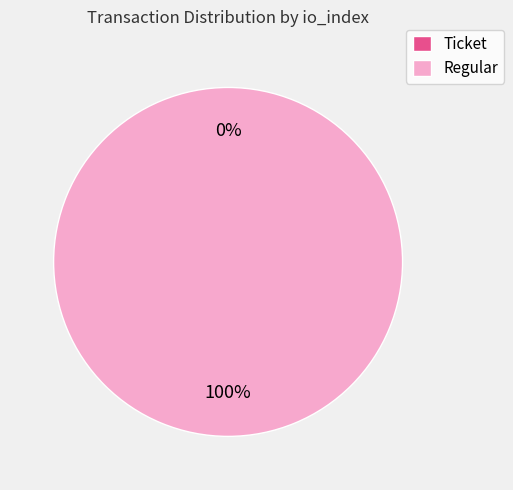

Is Regular the majority of the pie?

Yes